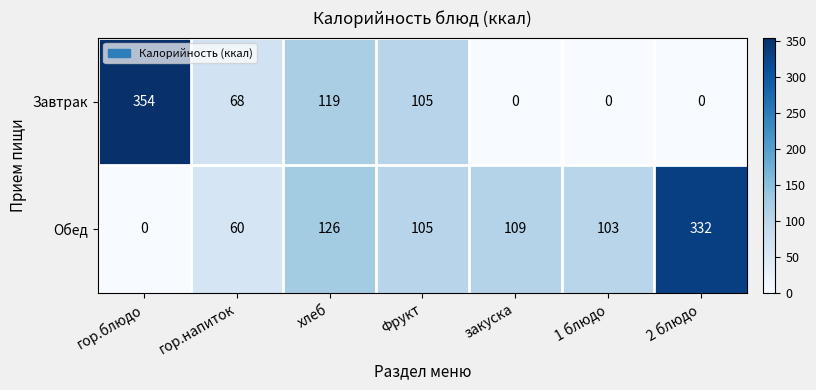

What is the highest value of the Обед series?

332